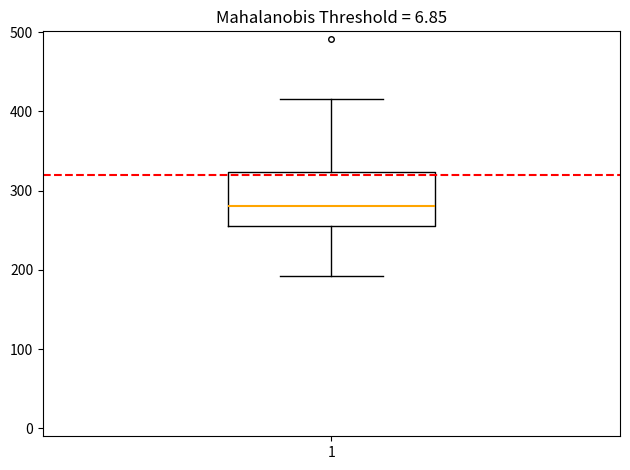

Transcribe this box plot: give where the median line is, the range the box spans, and where the two whiskers end, as read against the y-axis. The values are not printed on the chart, so give them approximately, as read against the axis.

median 280, box 260 to 320, whiskers 190 to 420